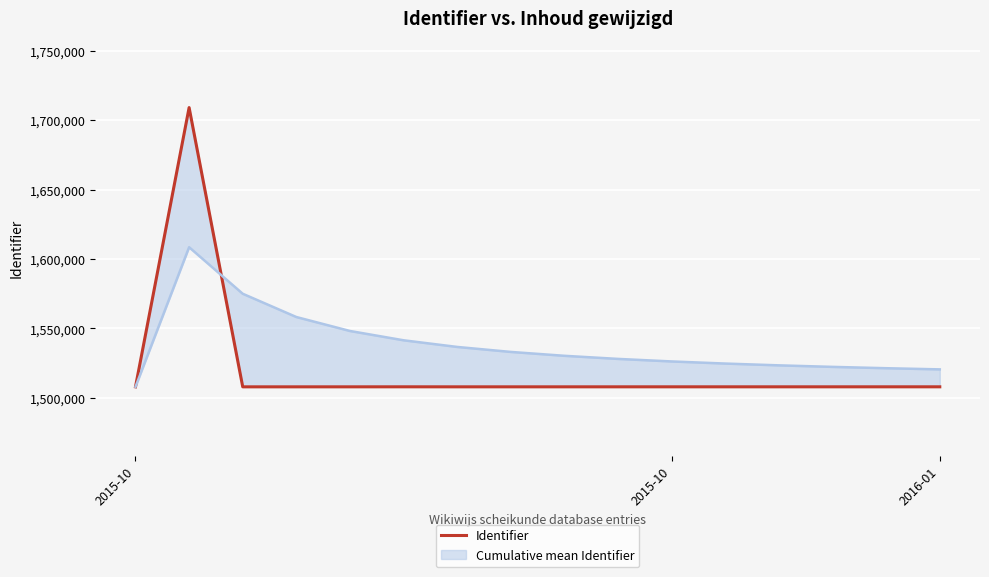

What is the label of the 15th point from the right?

2015-10